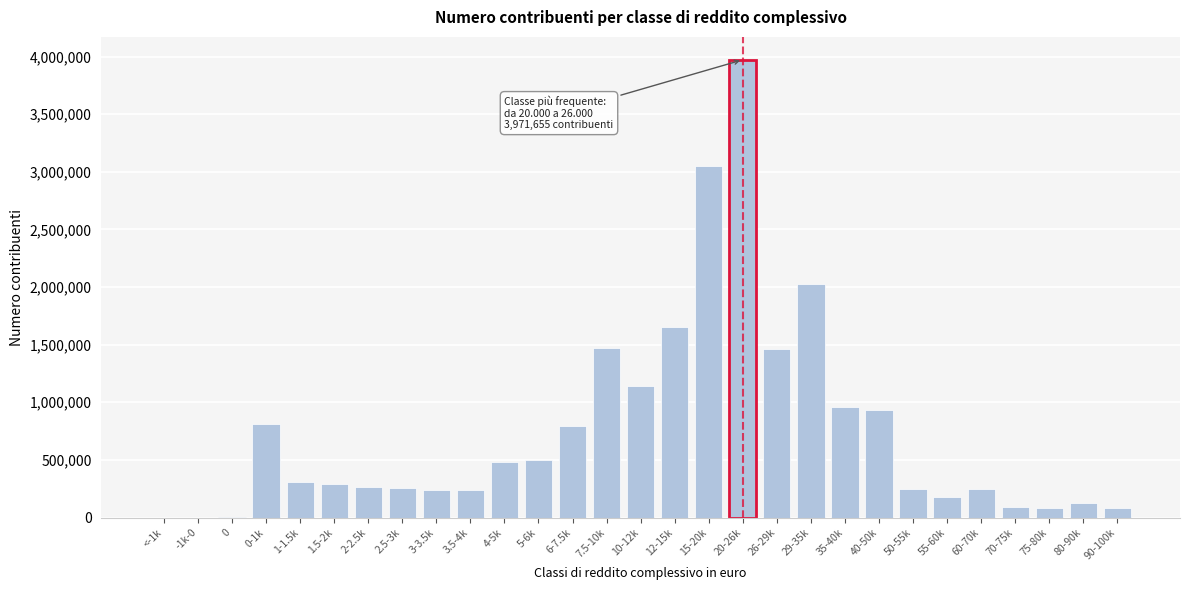

The value at 6-7.5k is 1113485. True or false?

False